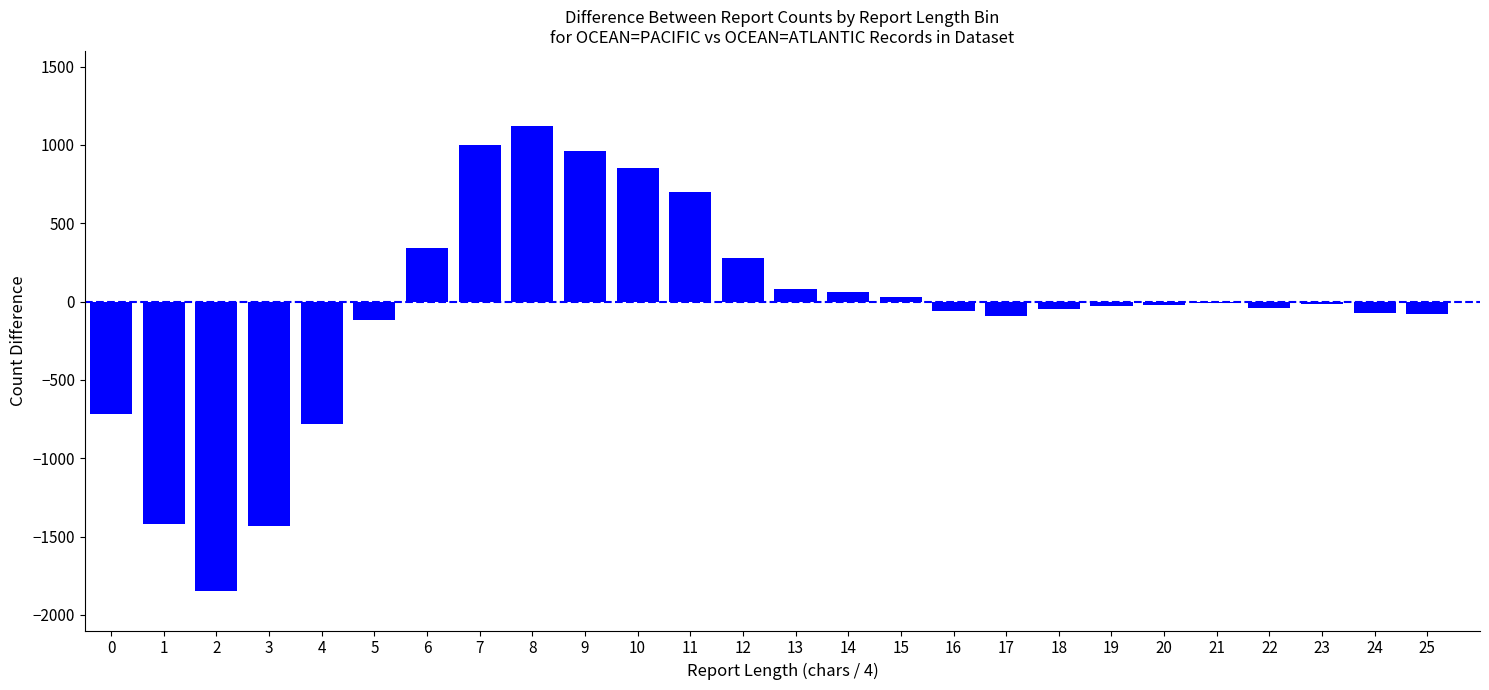

What is the greatest value displayed?

1120